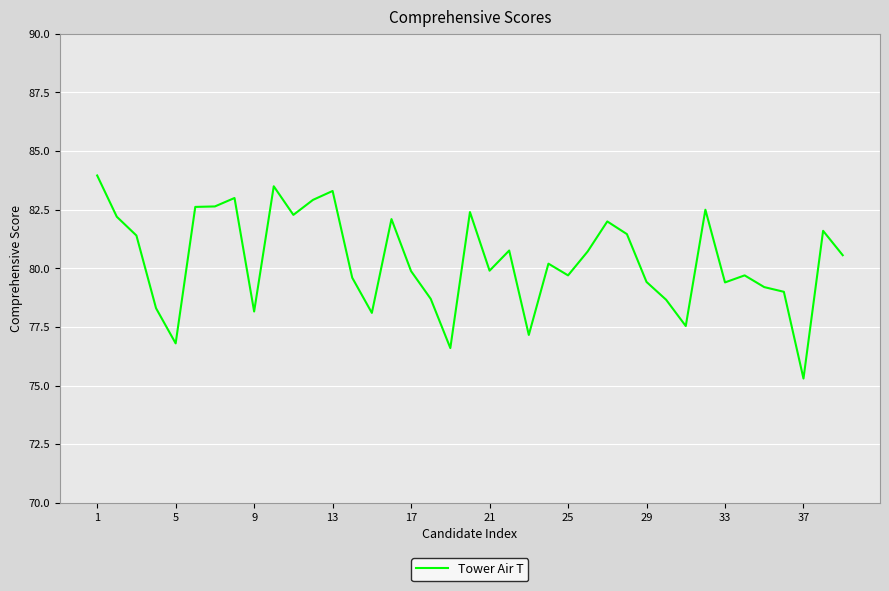

True or false: the data has more than 1 interior local peaks.

True